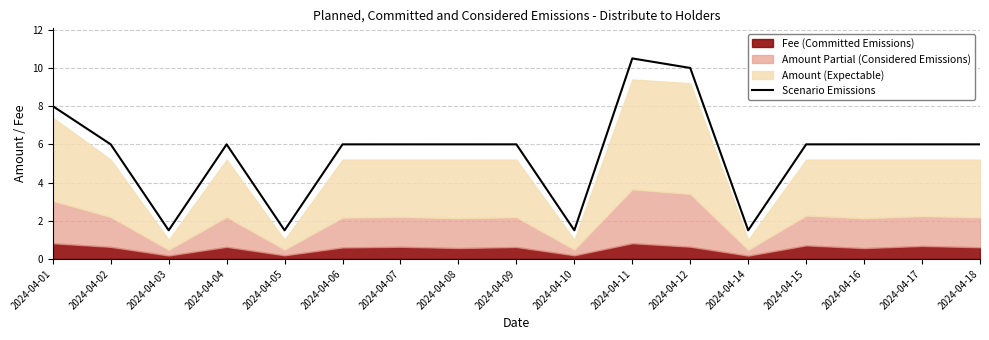

What is the value of the 12th point from the left?

10.0